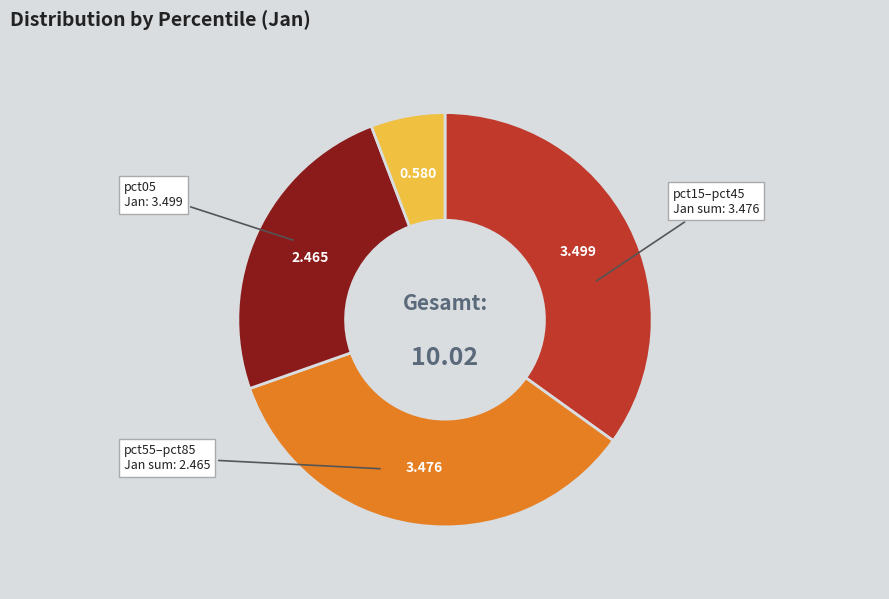

Is there any slice that represents more than half of the pie?

No